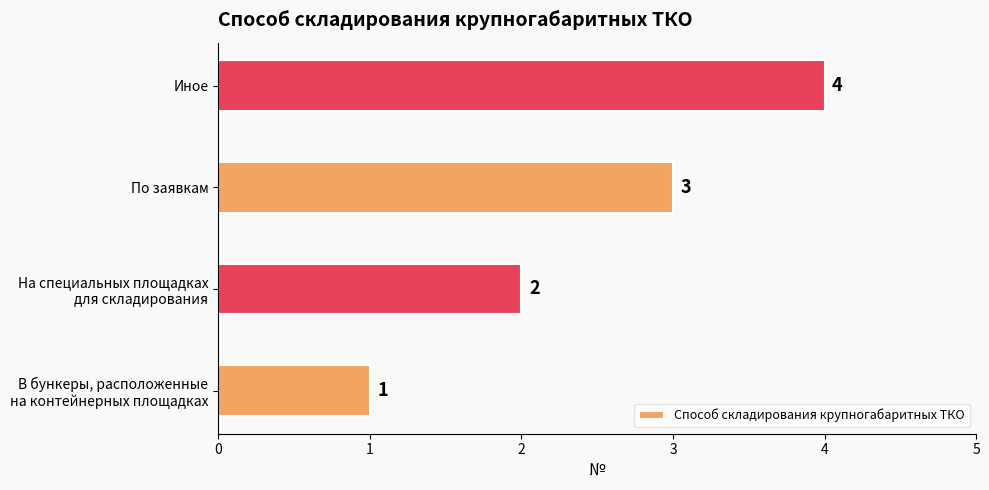

Is it true that the value at Иное is 2?

False